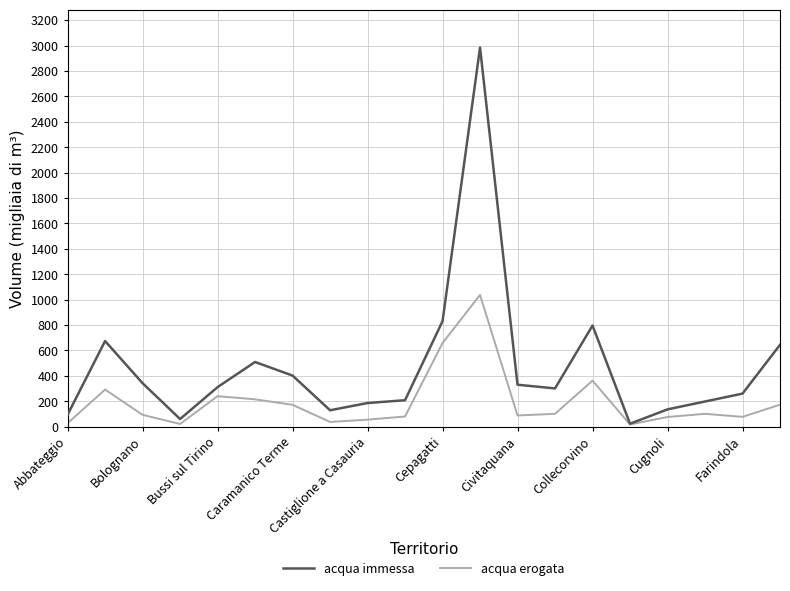

Which series has the largest range (max minus min)?

acqua immessa